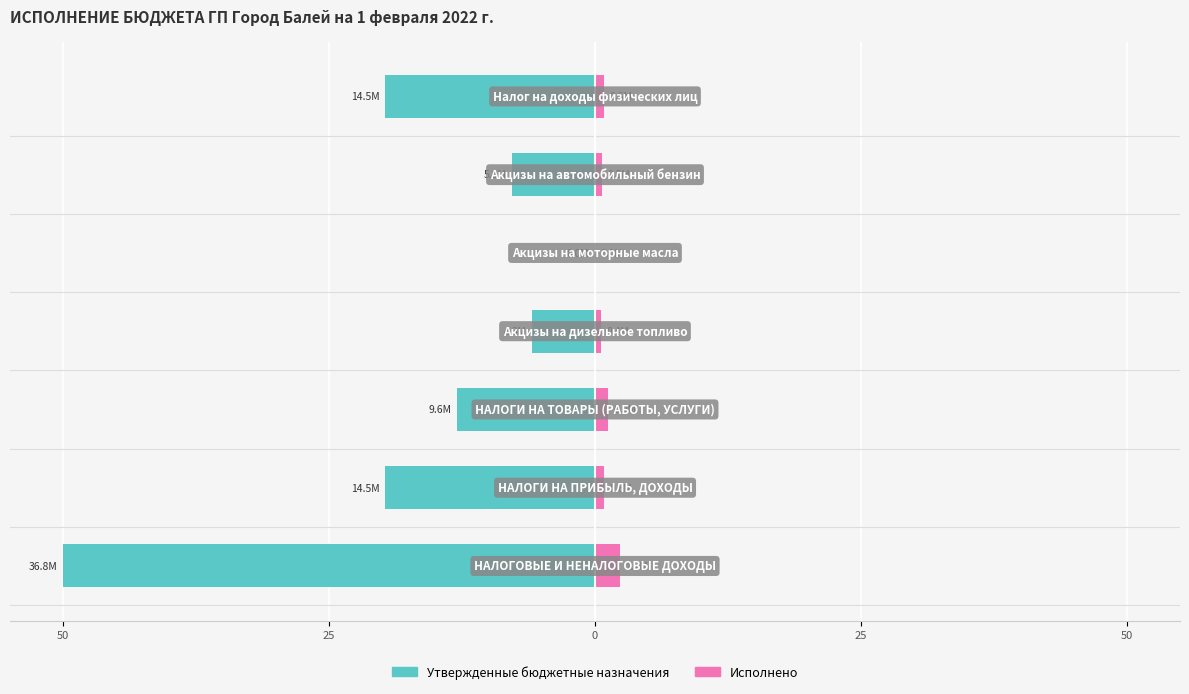

What is the average value of the Утвержденные бюджетные назначения series?

-16.6